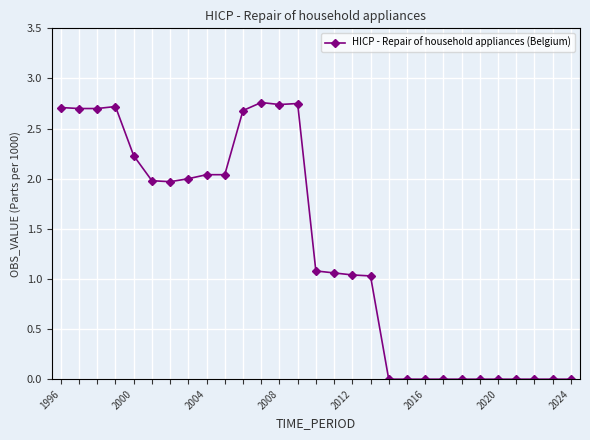

What is the sum of all values?

38.2